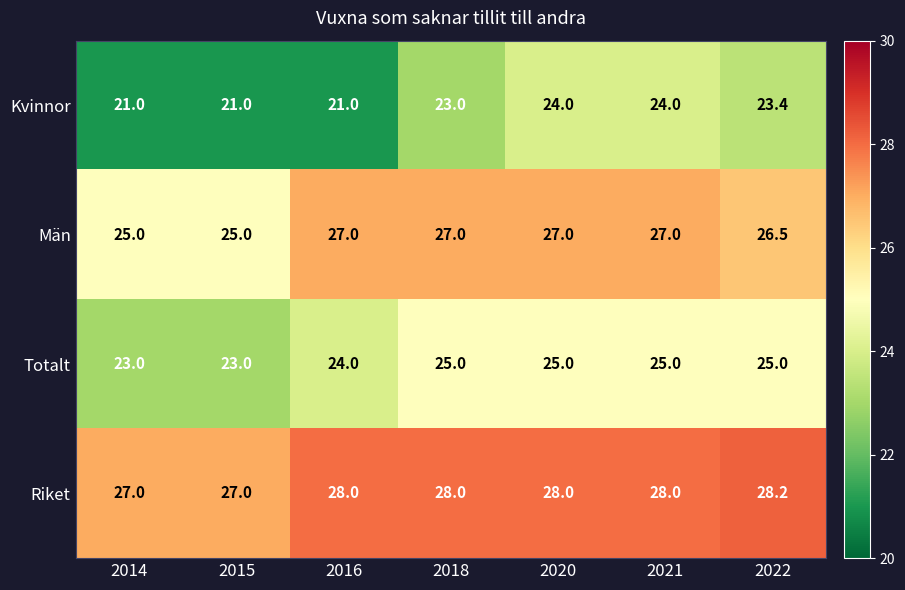

What is the total value across all series at 2021?

104.0